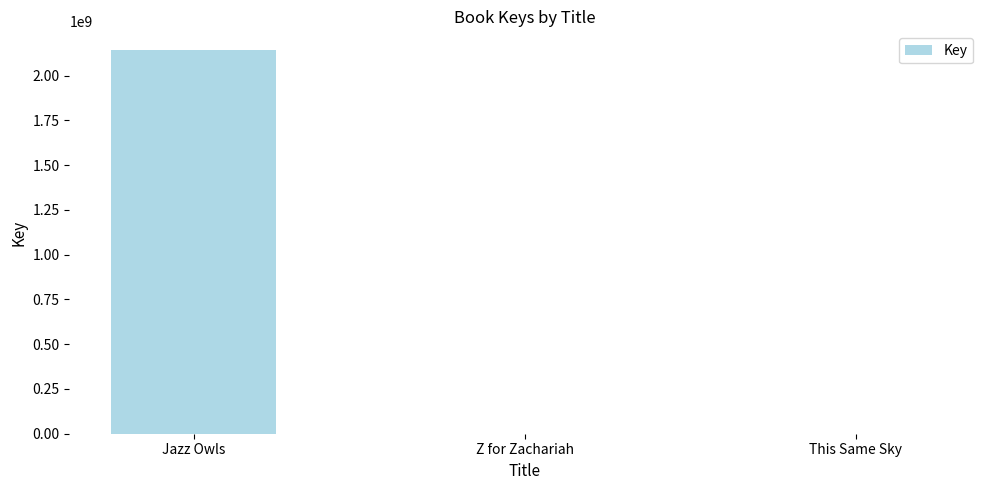

What is the greatest value displayed?

2139743685